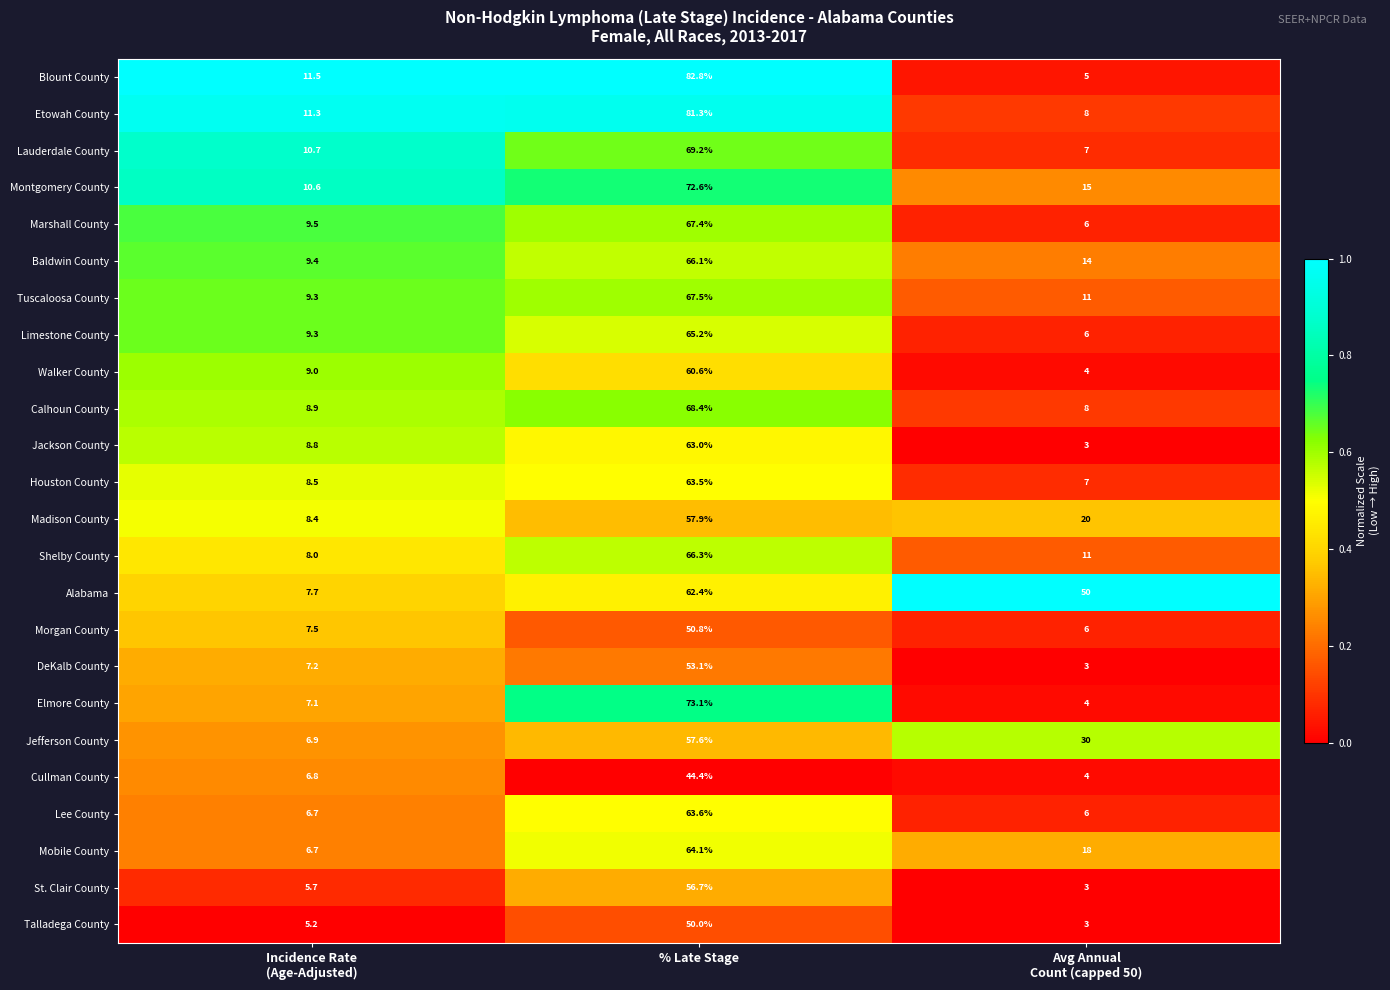

The value of Blount County at % Late Stage is 82.8. True or false?

True